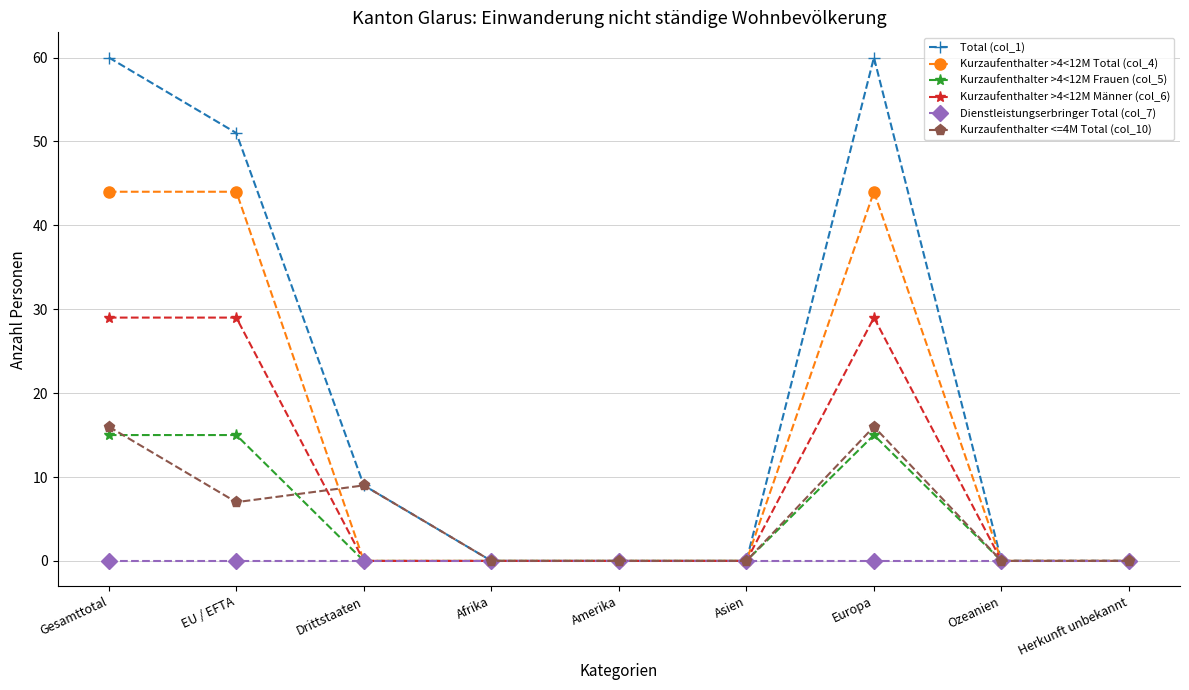

Which series has the widest spread of values?

Total (col_1)